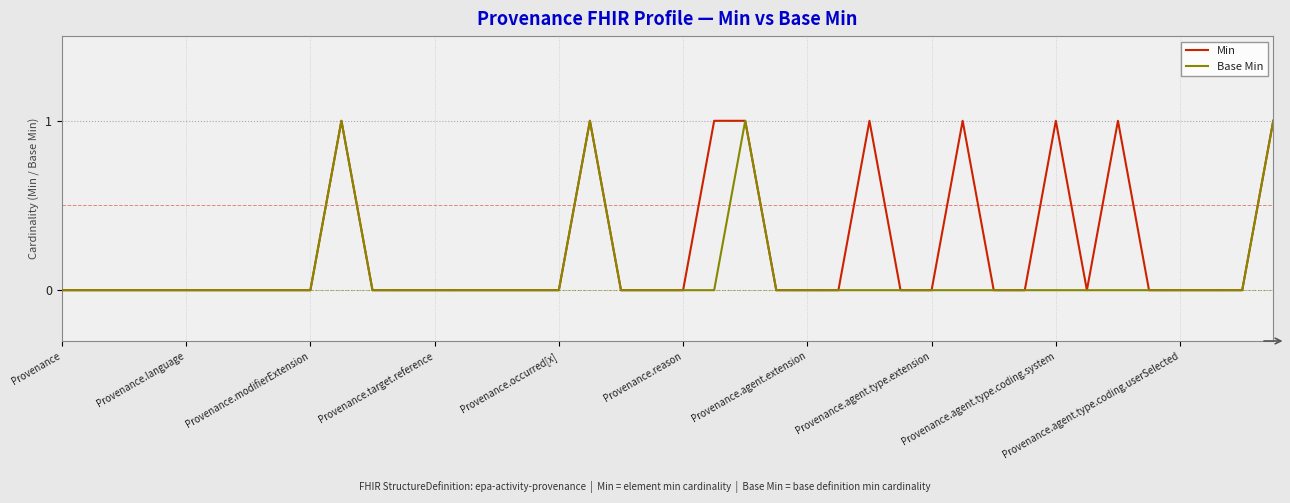

List the series in order of their overall mean, highest first.

Min, Base Min